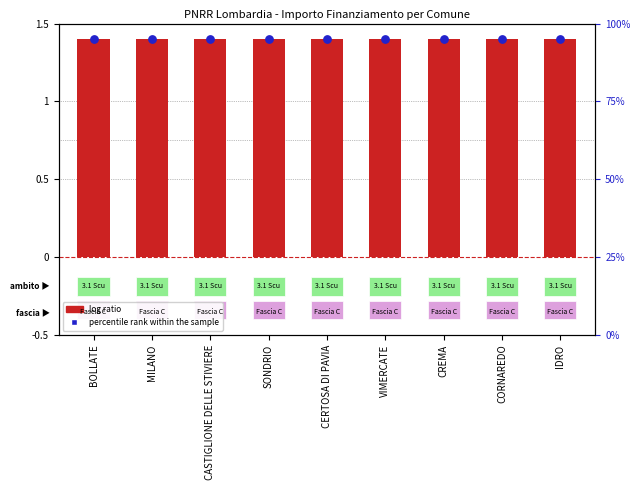

What is the total value across all series at BOLLATE?

96.4